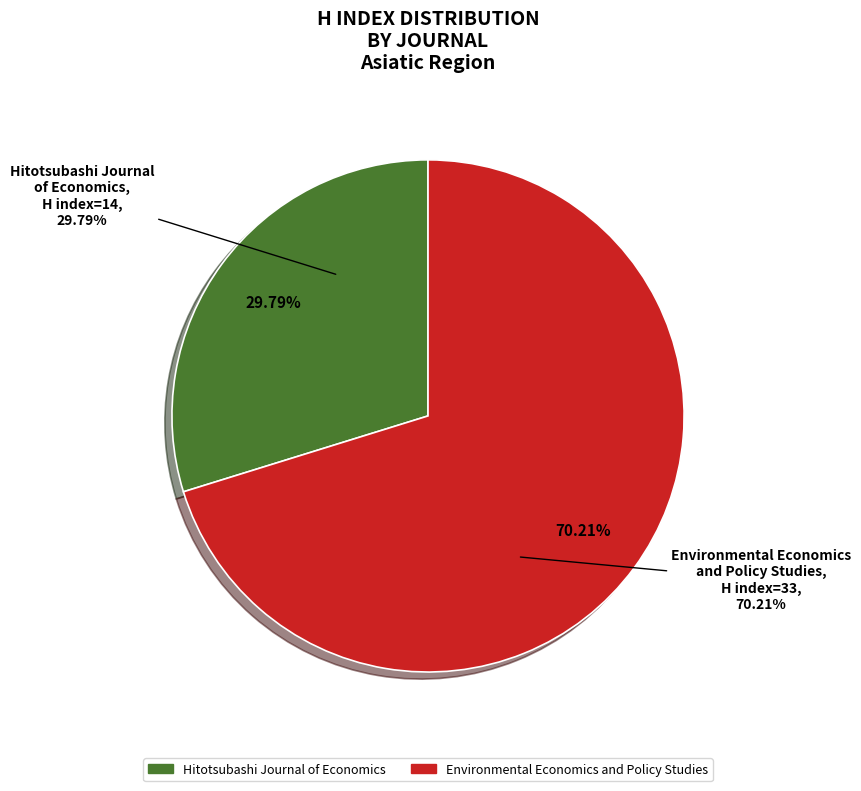

To the nearest percent, what is the combined percentage of Environmental Economics and Policy Studies and Hitotsubashi Journal of Economics?

100%